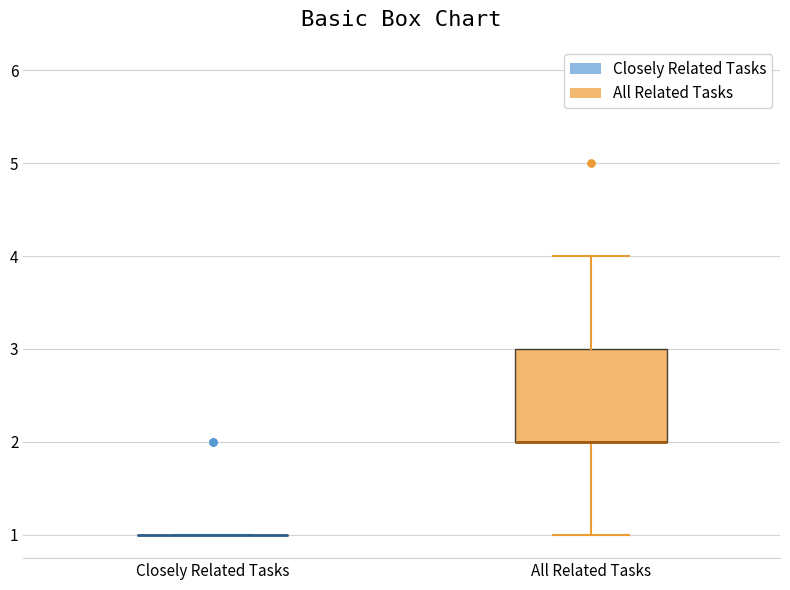

Comparing the boxes themselves (not the whiskers), which one is the tallest?

All Related Tasks